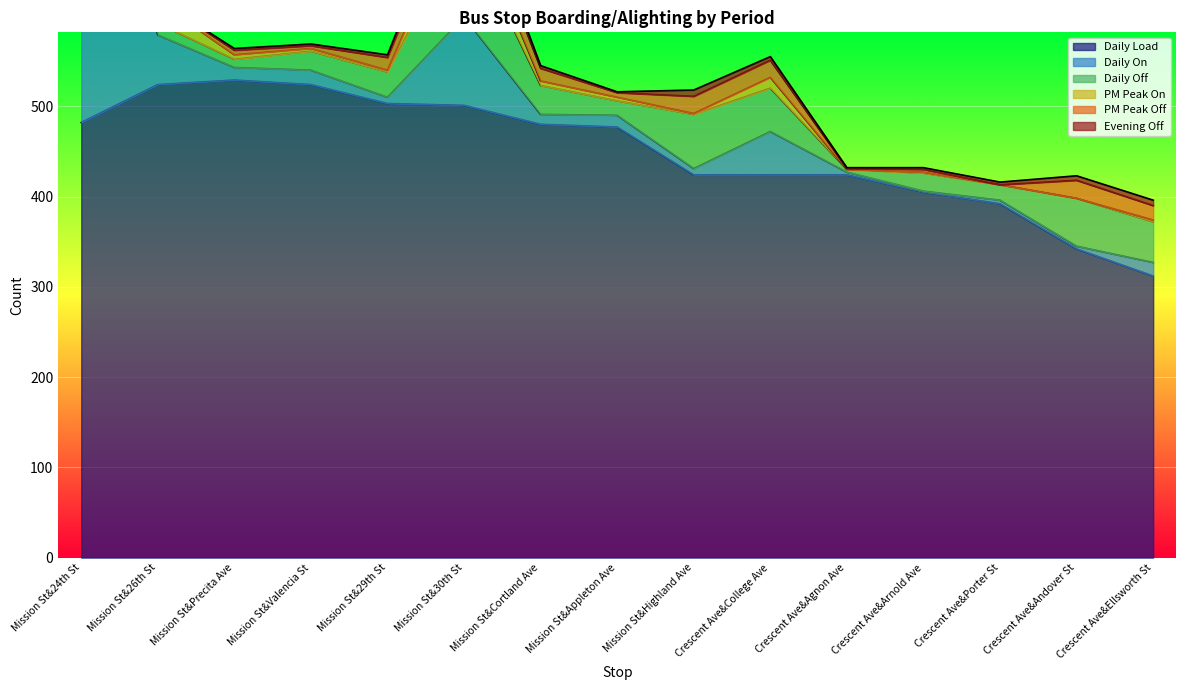

What is the label of the 13th point from the right?

Mission St&Precita Ave